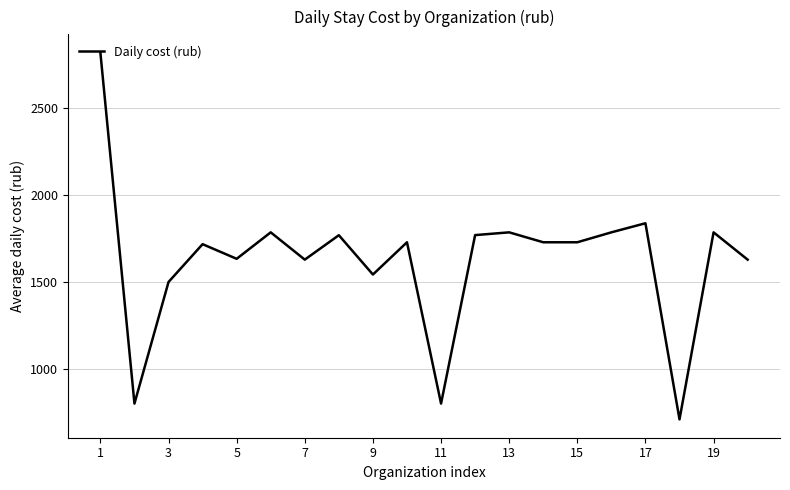

What is the difference between the maximum and minimum values?

2111.0